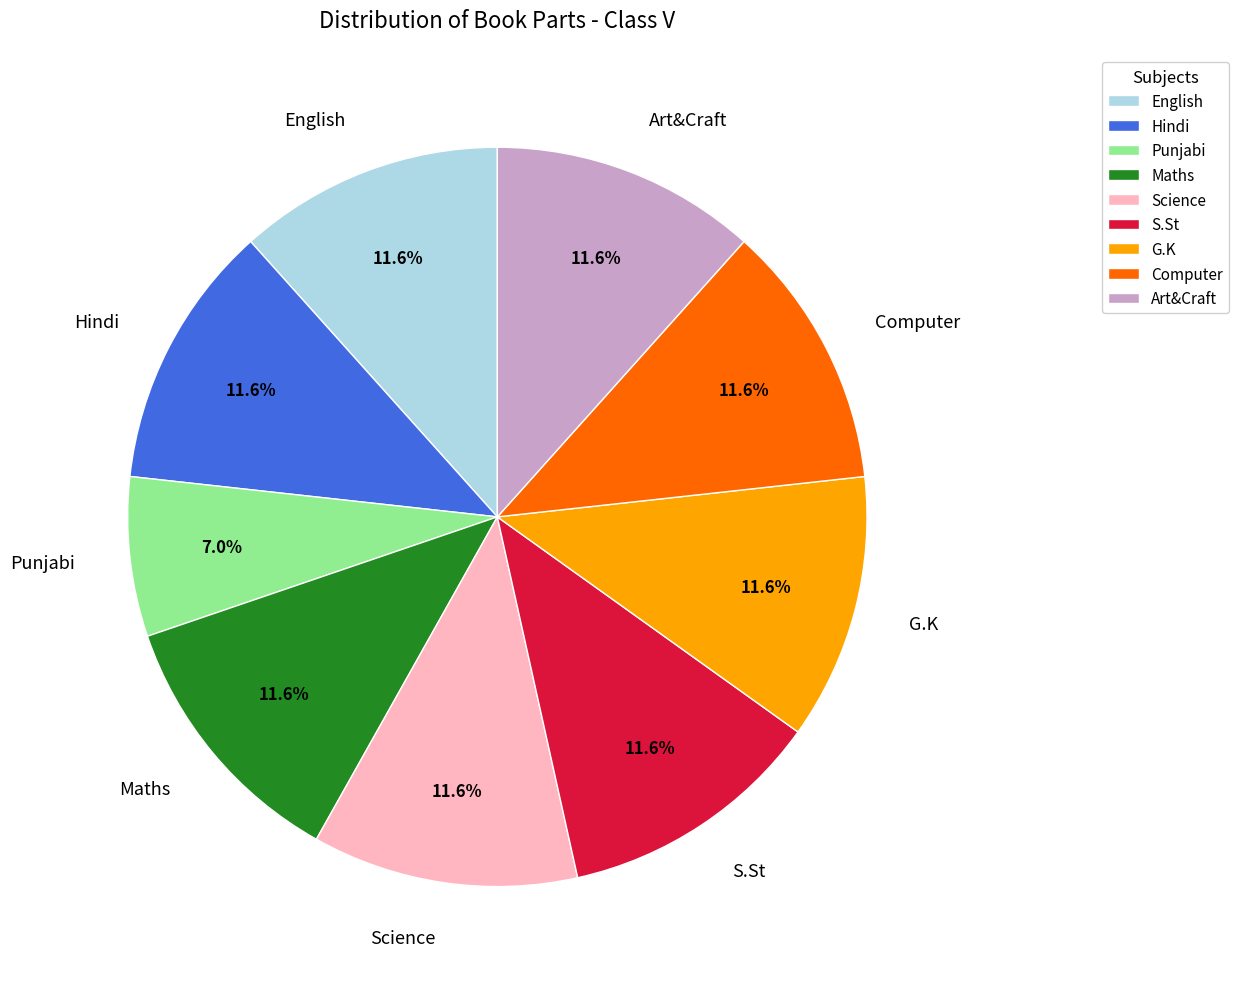

To the nearest percent, what percentage of the pie is Art&Craft?

12%